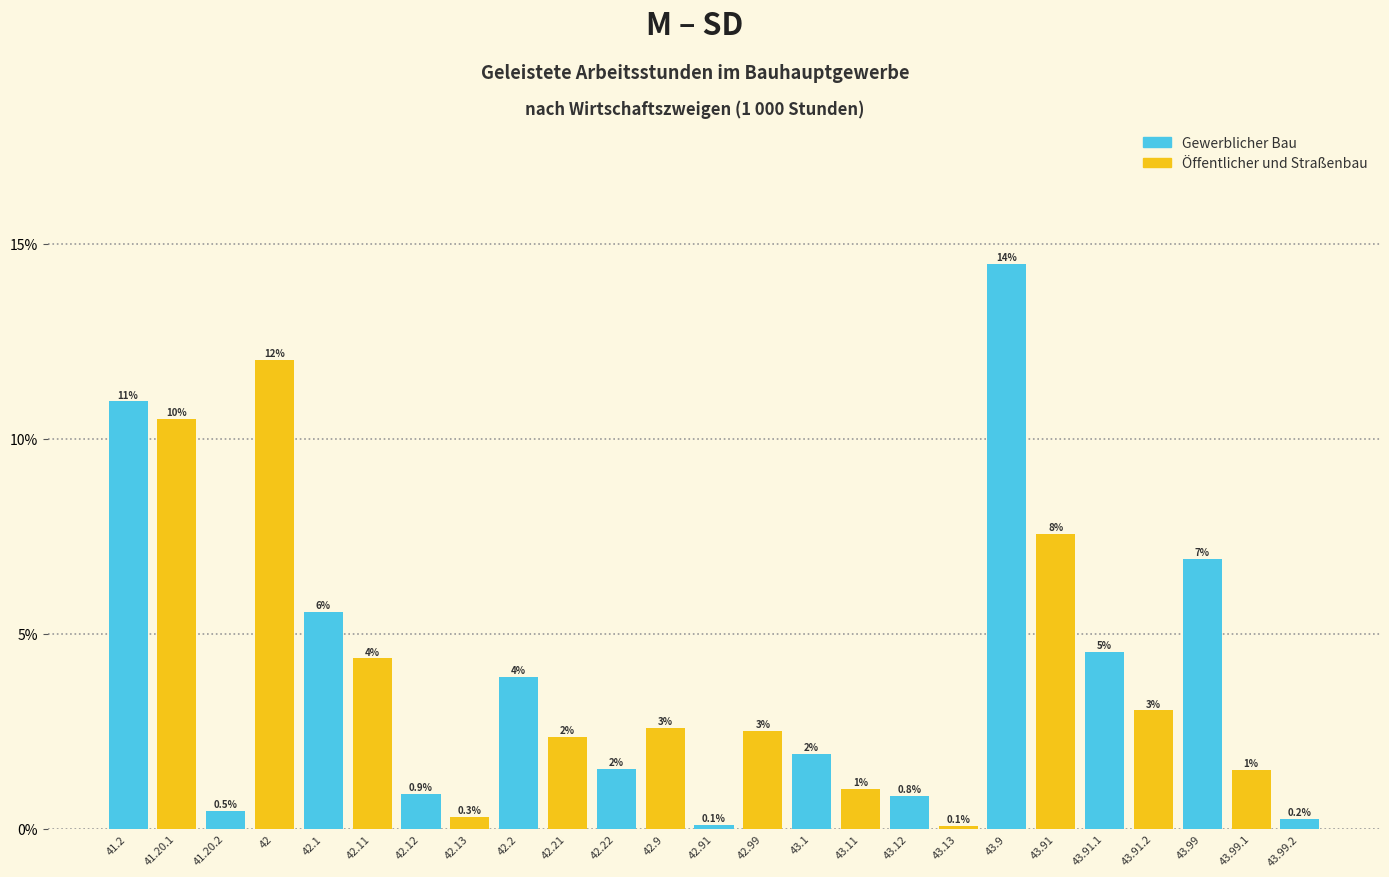

Does the chart contain any negative values?

No